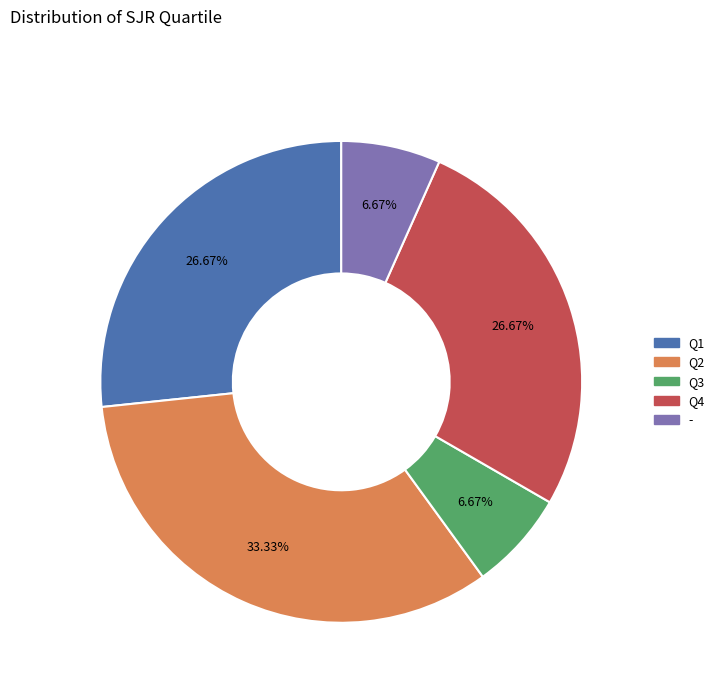

What percentage is the Q4 slice, to the nearest percent?

27%